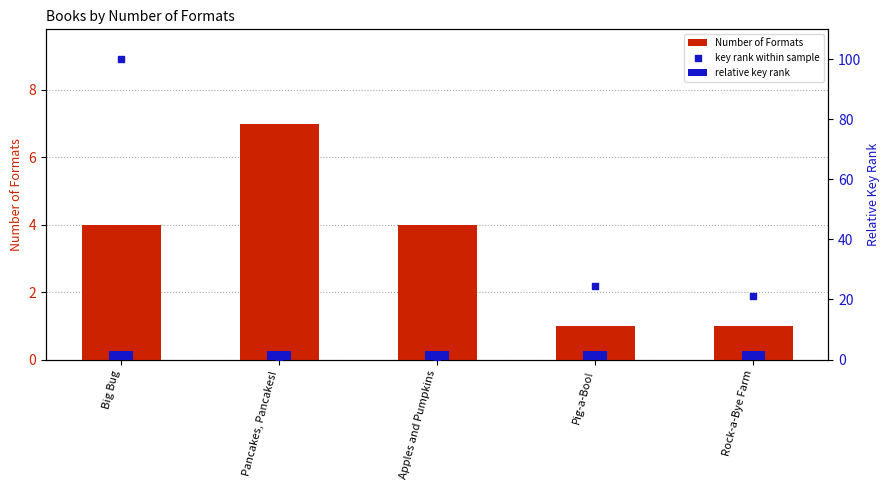

Which series has the widest spread of Y values?

key rank within sample